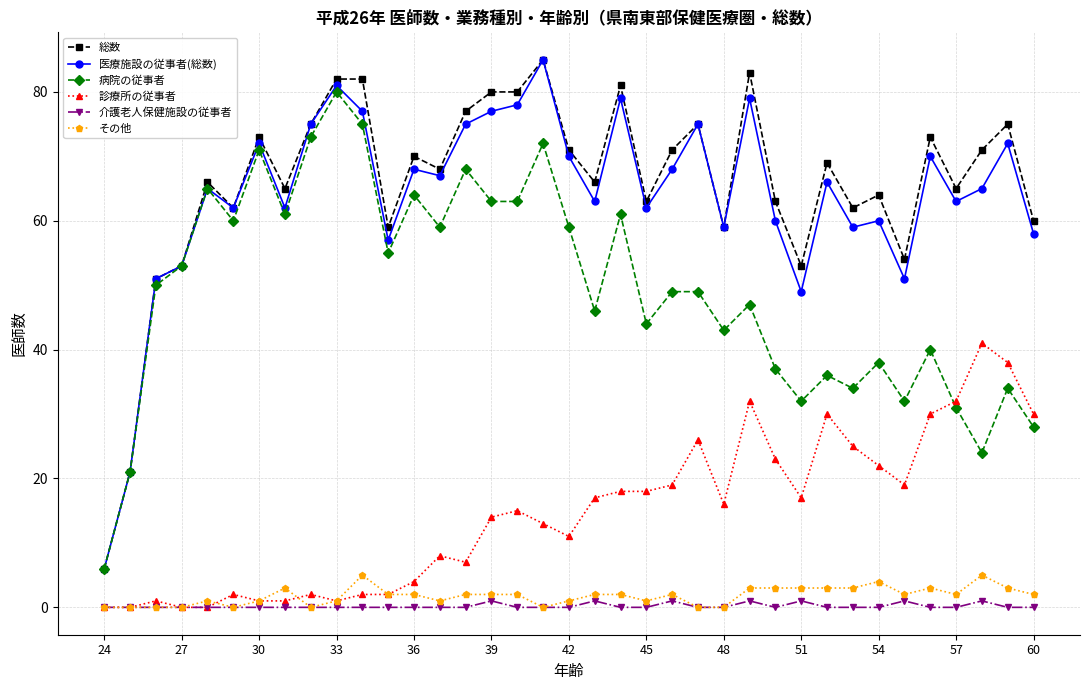

True or false: その他 has more than 1 interior local peaks.

True